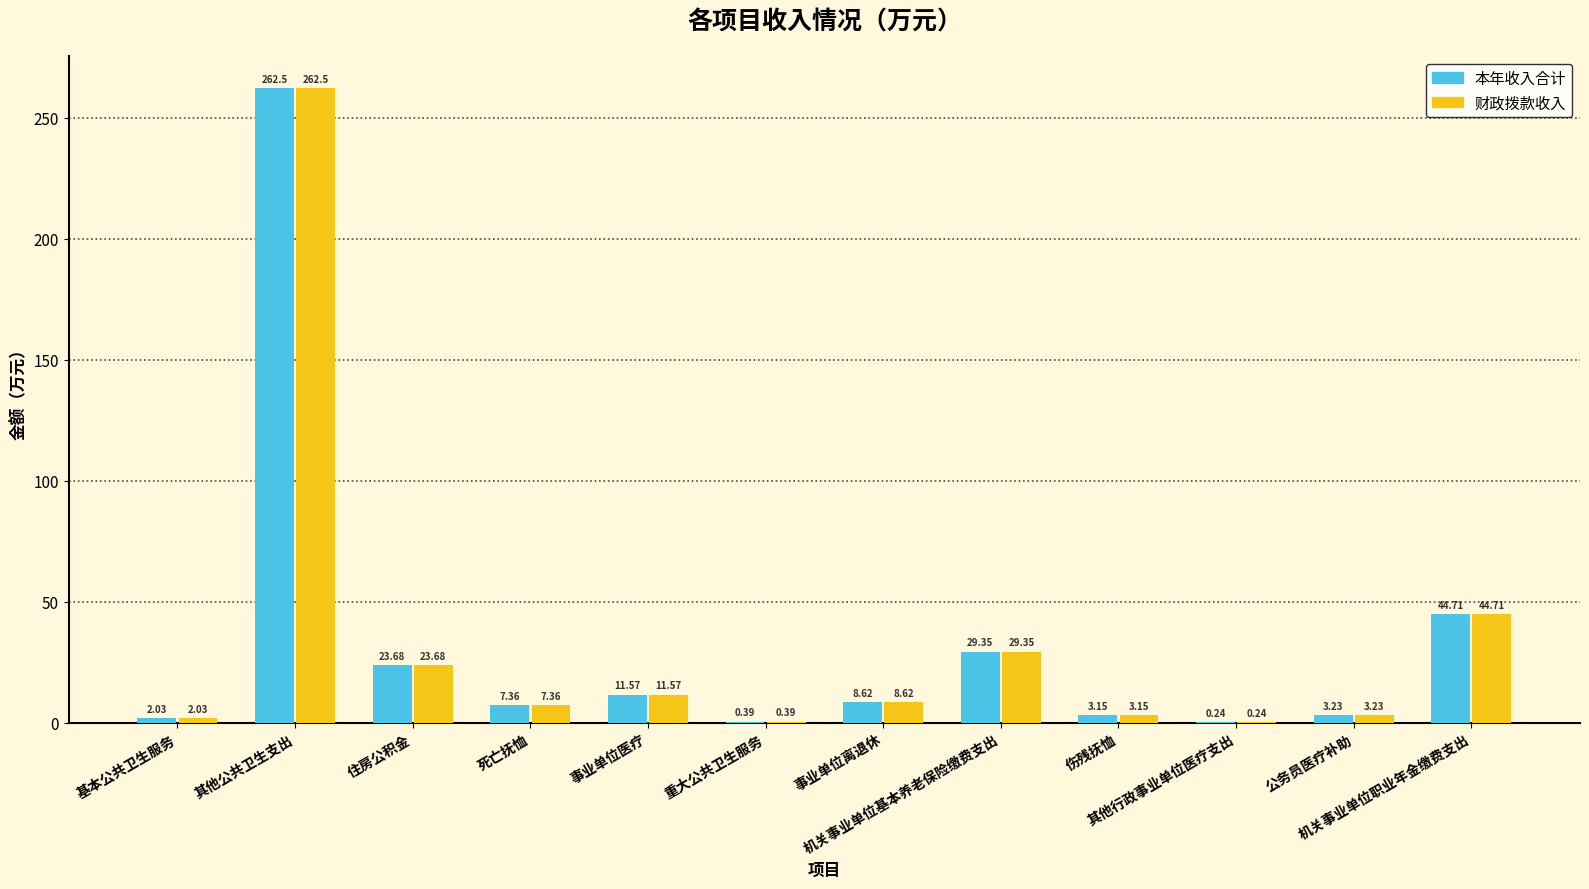

How many data points does each series have?

12